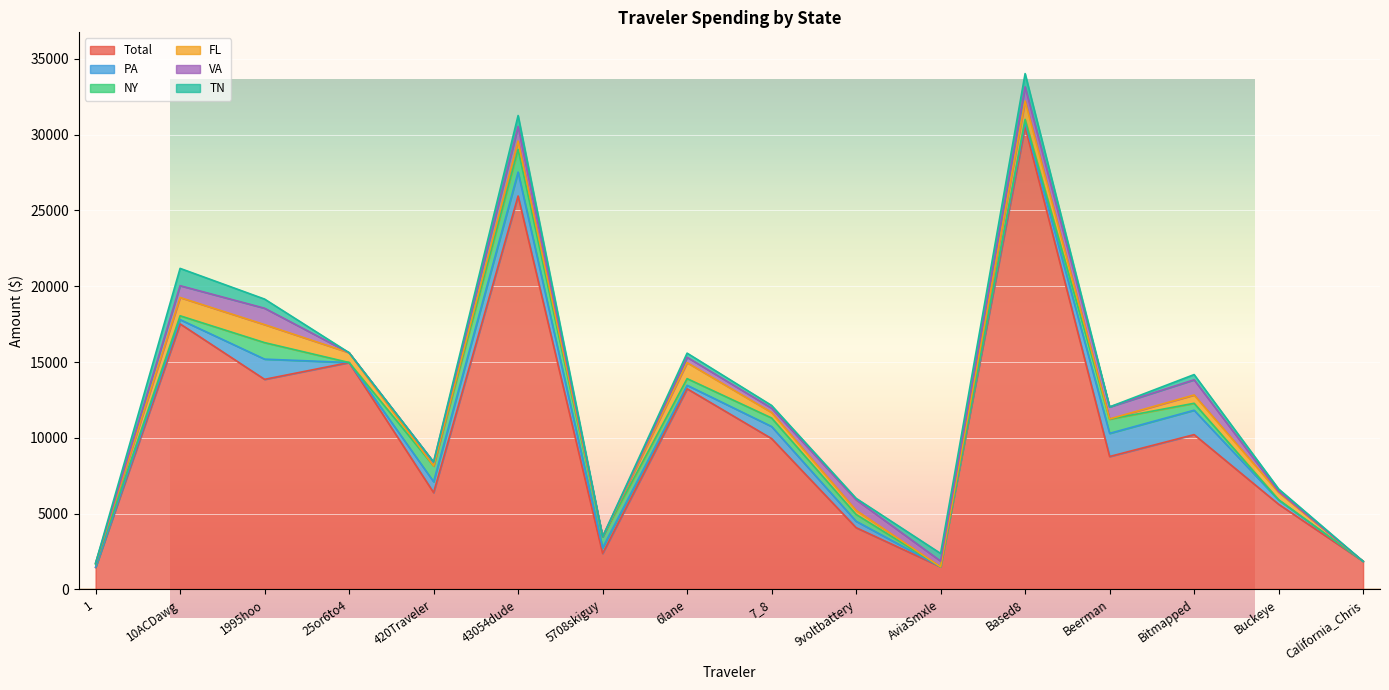

At which category is the sum across all series the highest?

Based8